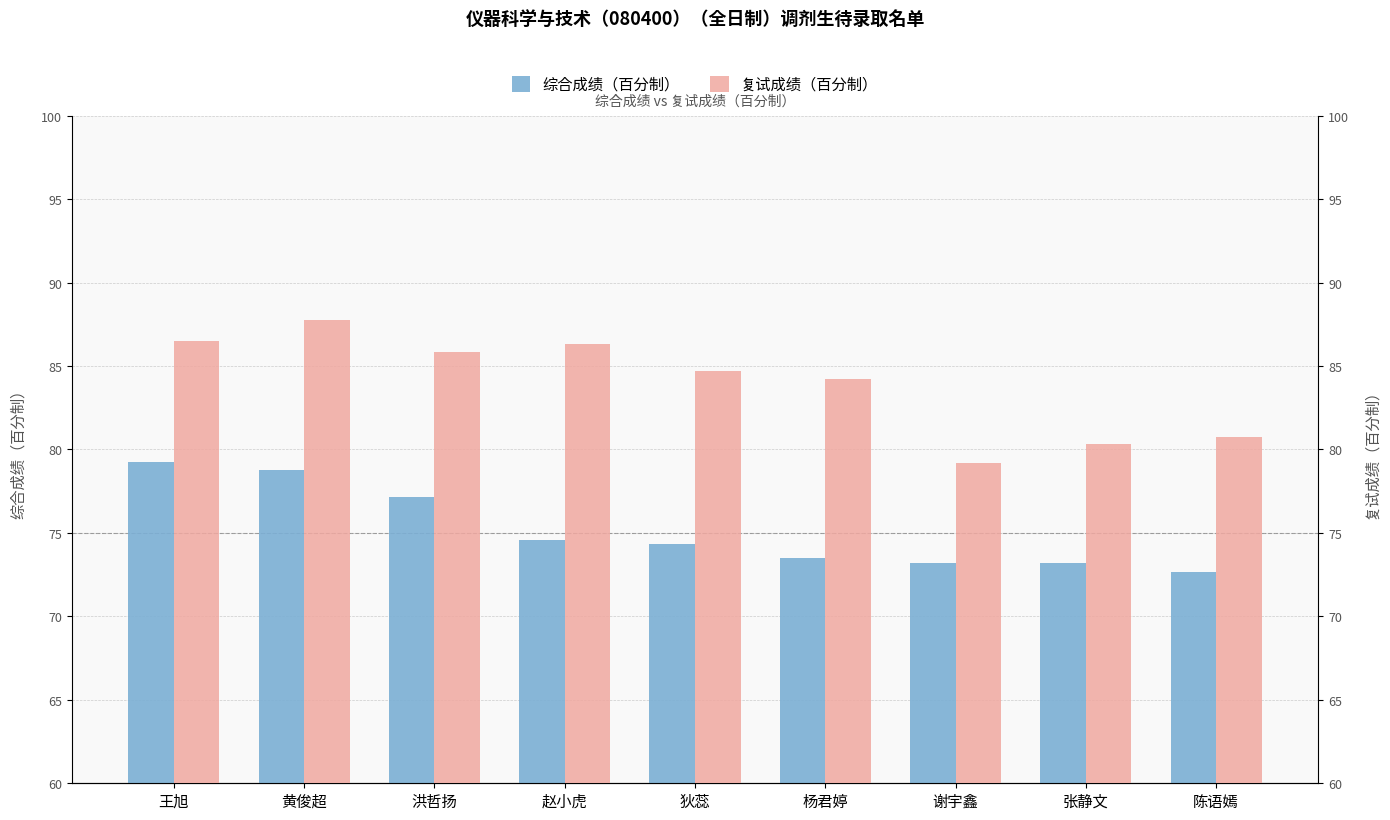

What is the label of the 9th bar from the left?

陈语嫣